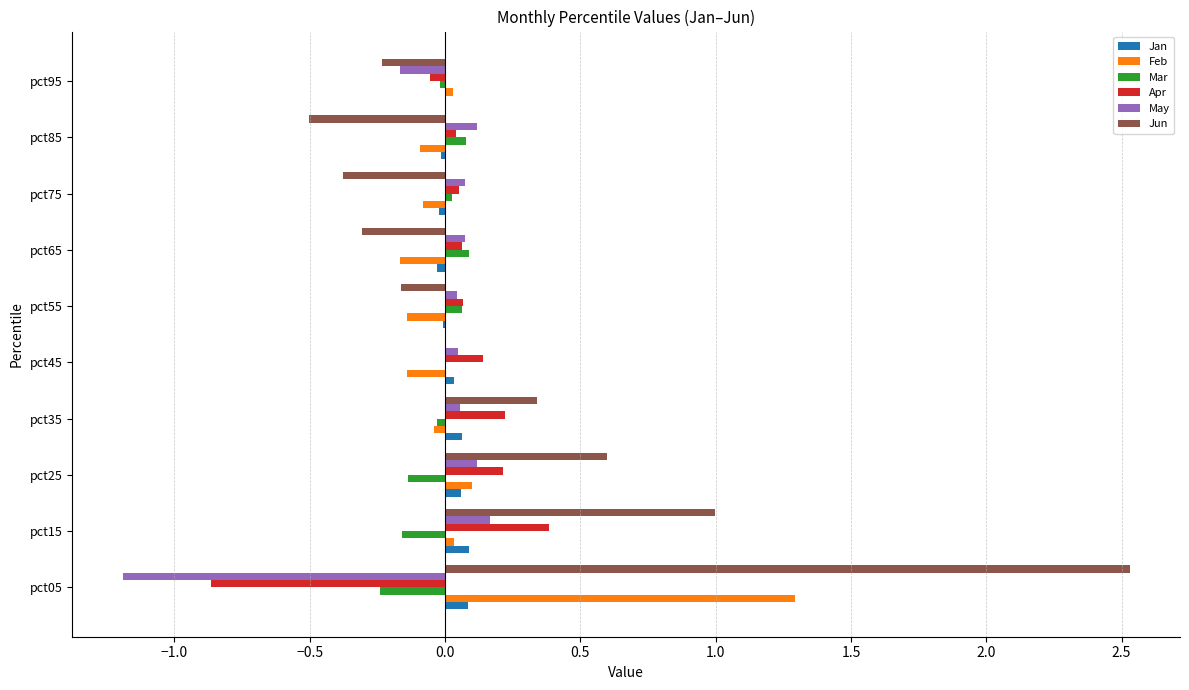

How many data points in May are above 0?

8